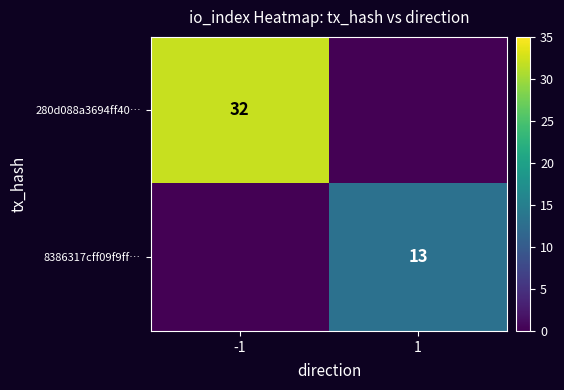

At how many categories does at least one series exceed 2?

2